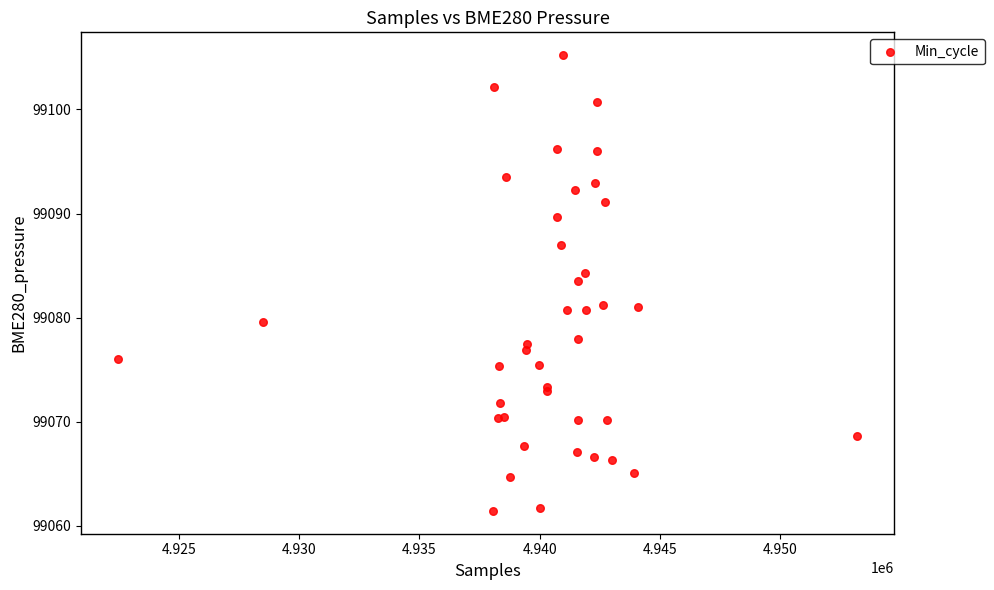

What Y value in the scatter plot is closest to 99083?

99083.5